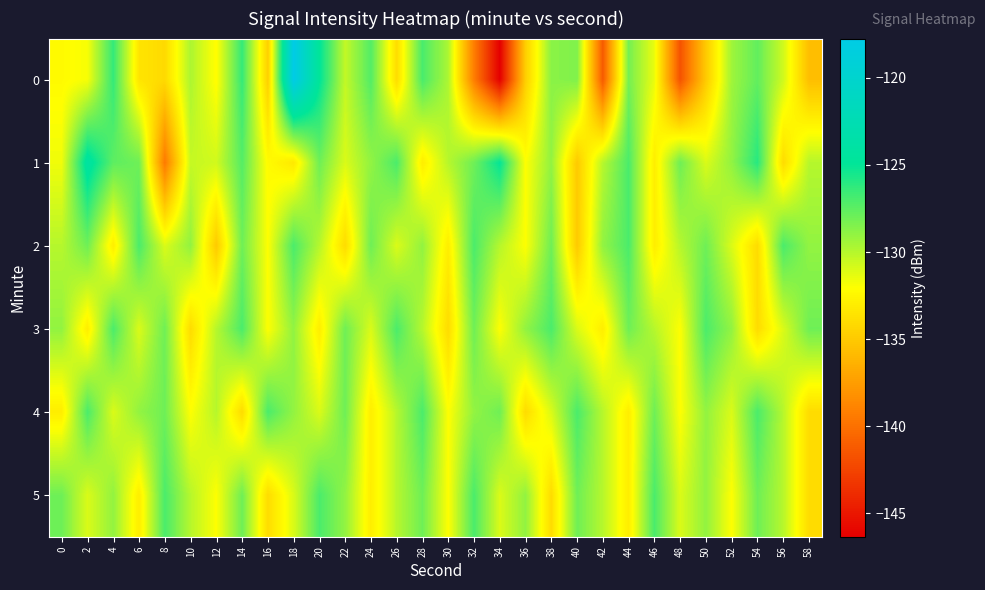

Which category has the lowest value across all series?

34